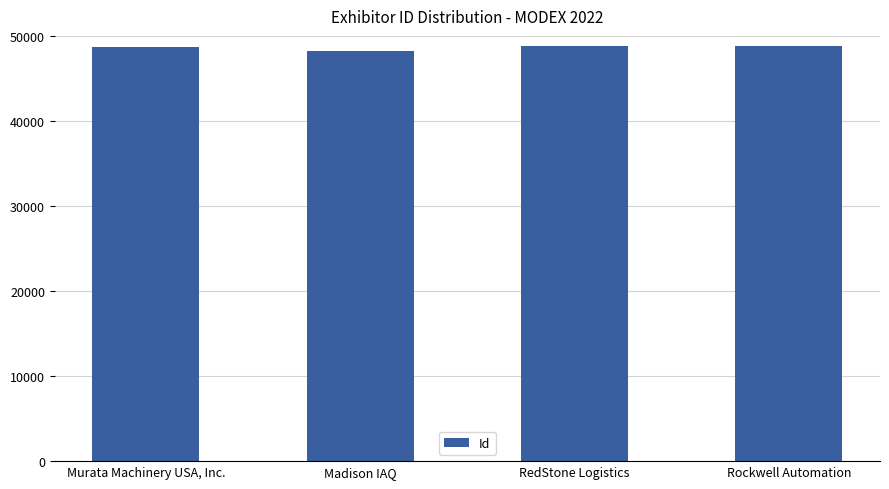

What is the value of the 4th bar from the left?

48810